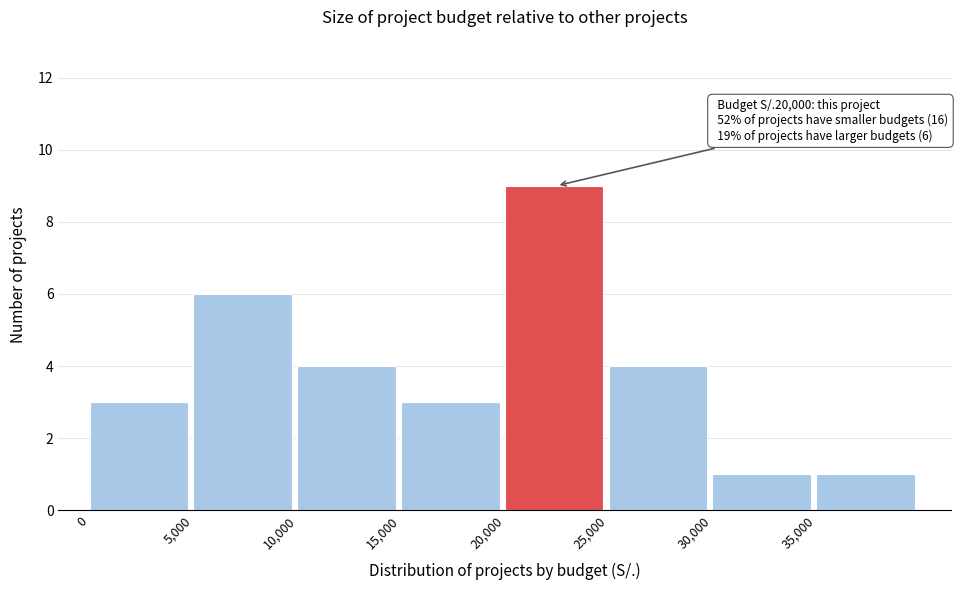

Over which range of the x-axis is the bar tallest?

20000 to 25000